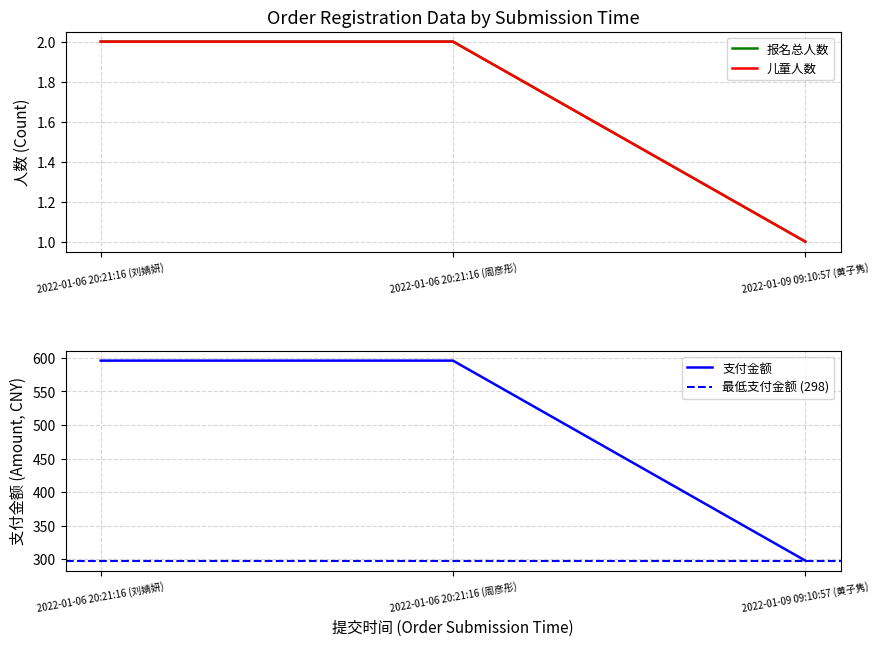

At how many categories does at least one series exceed 329?

2